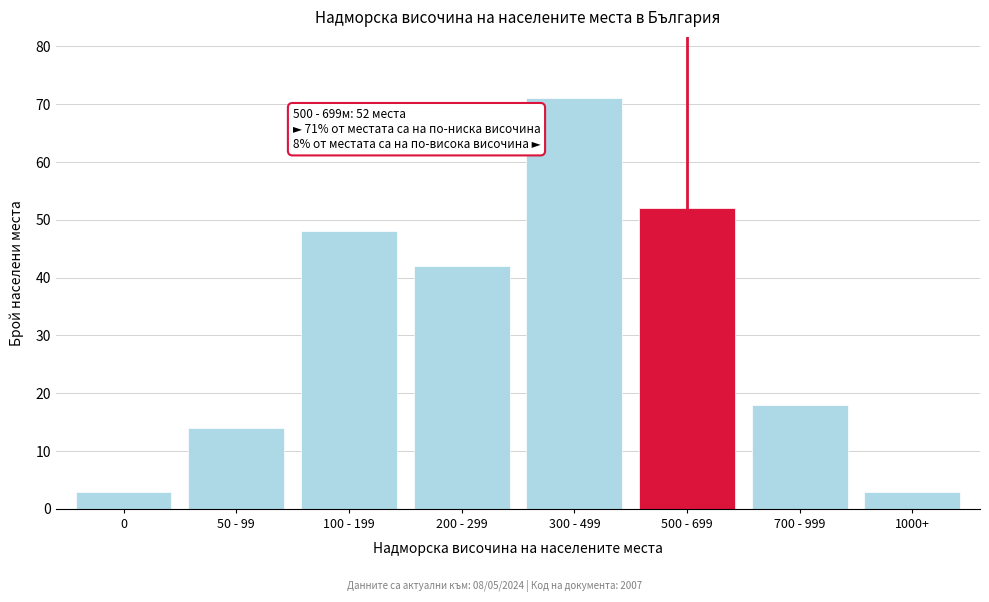

Reading left to right, transcribe all the data shown in this chart.

3	14	48	42	71	52	18	3